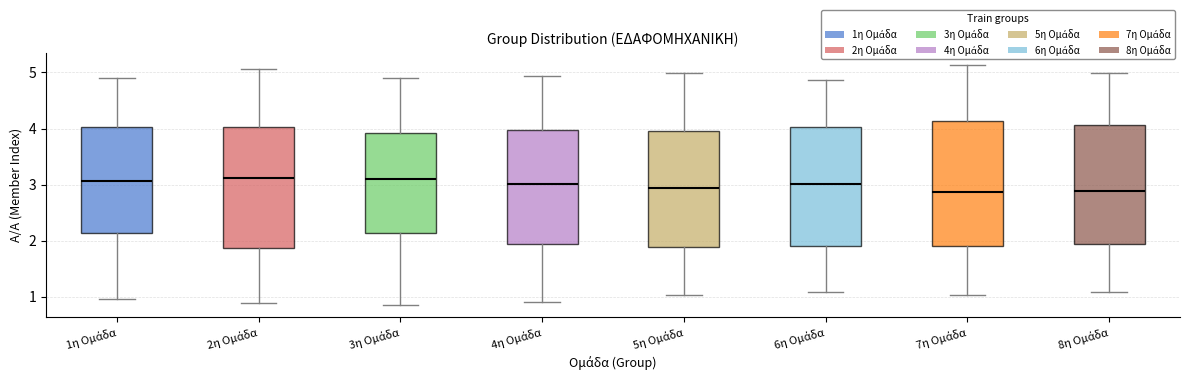

Where does the upper whisker of the box for 3η Ομάδα end on the y-axis? The values are not printed on the chart, so give them approximately, as read against the axis.

4.9